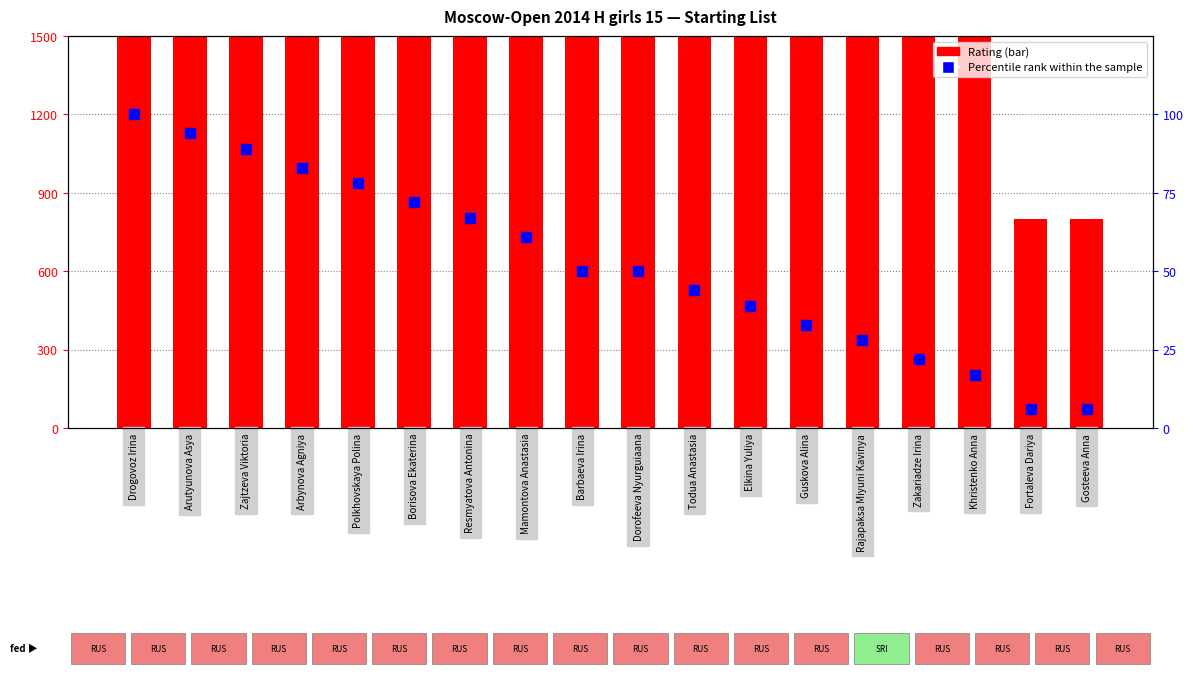

Is the value of Rating at Zakariadze Irina greater than the value of Percentile rank within the sample at Zakariadze Irina?

Yes